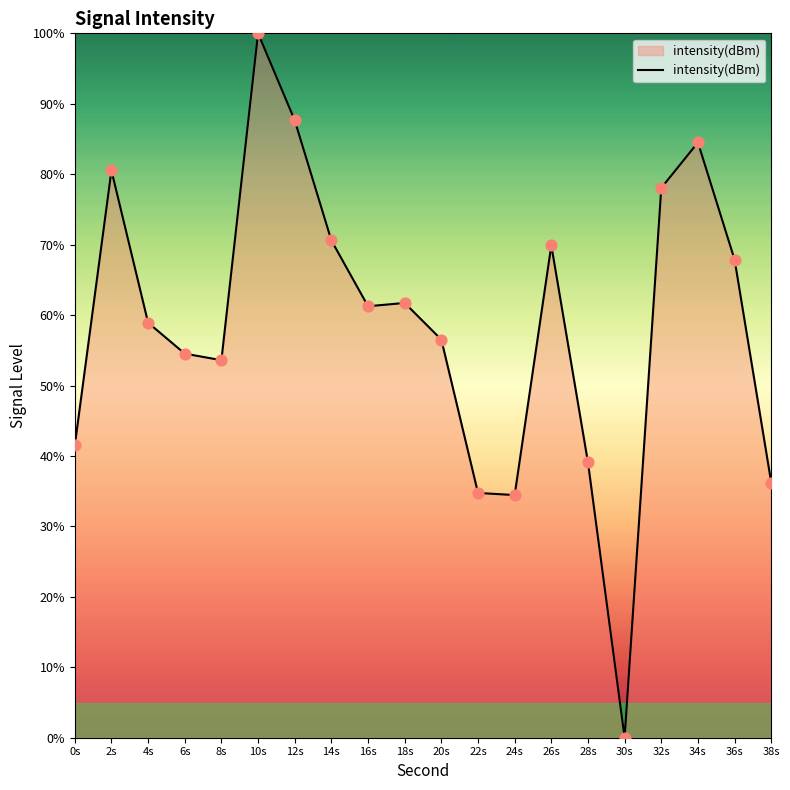

Between 28s and 14s, which is larger?

14s